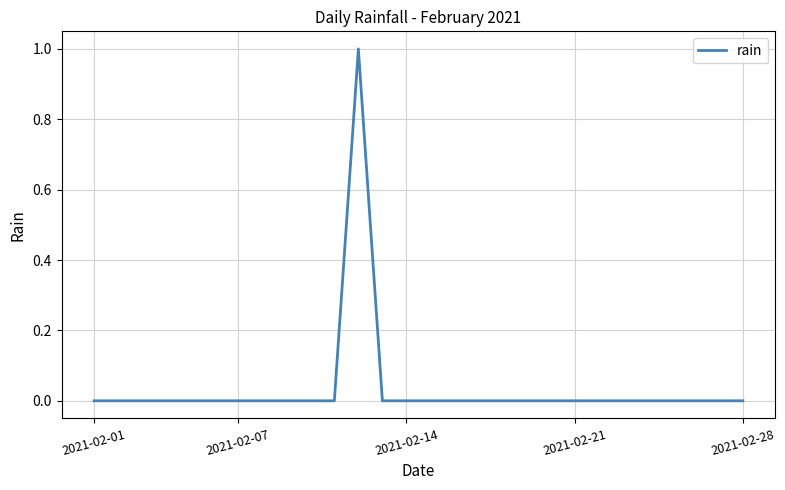

Count the values in the range 0 to 1.

28